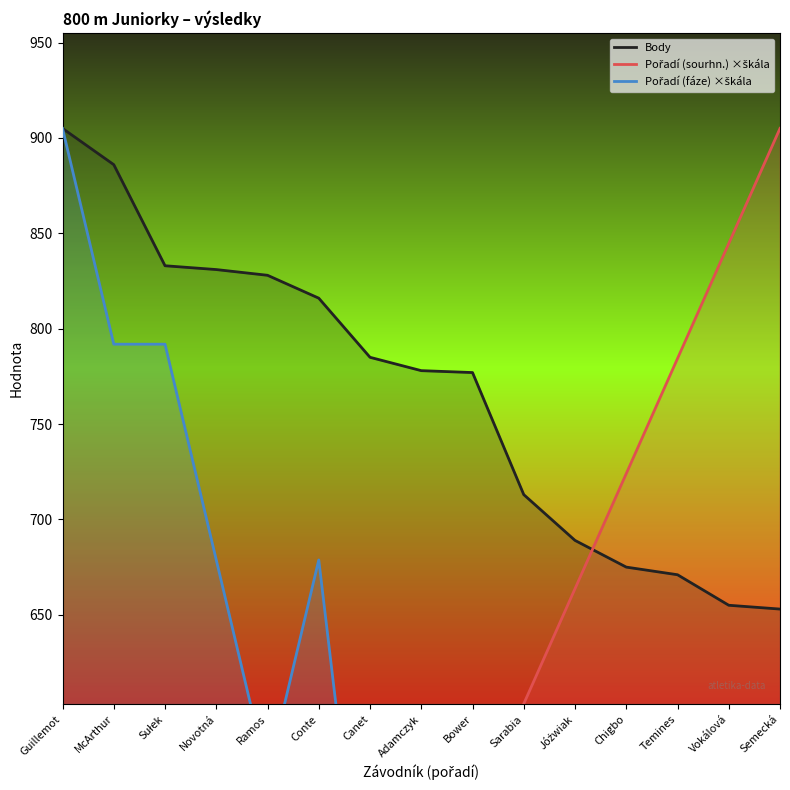

Which series has the largest total across all categories?

Body